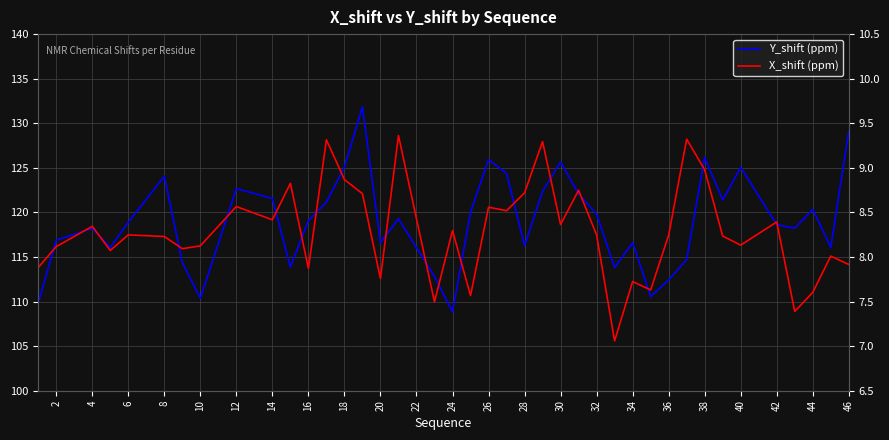

Rank the series by their average value, from lowest to highest.

X_shift (ppm), Y_shift (ppm)